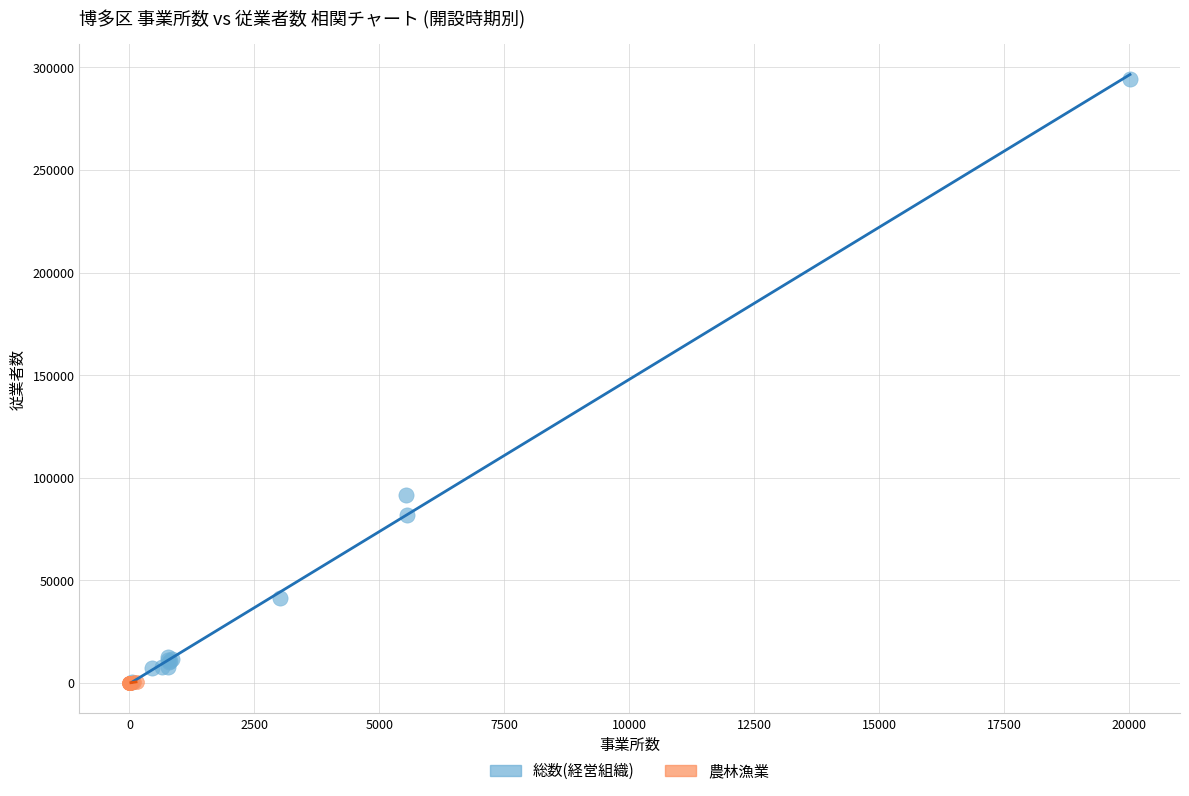

Which series contains the highest Y value?

総数(経営組織)